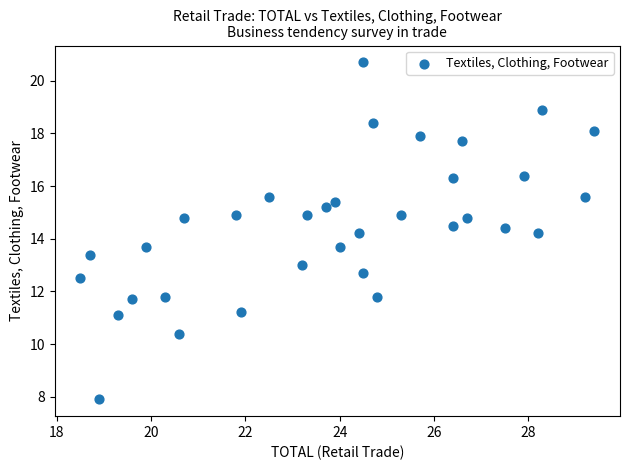

What is the range of X values (max minus min)?

10.9